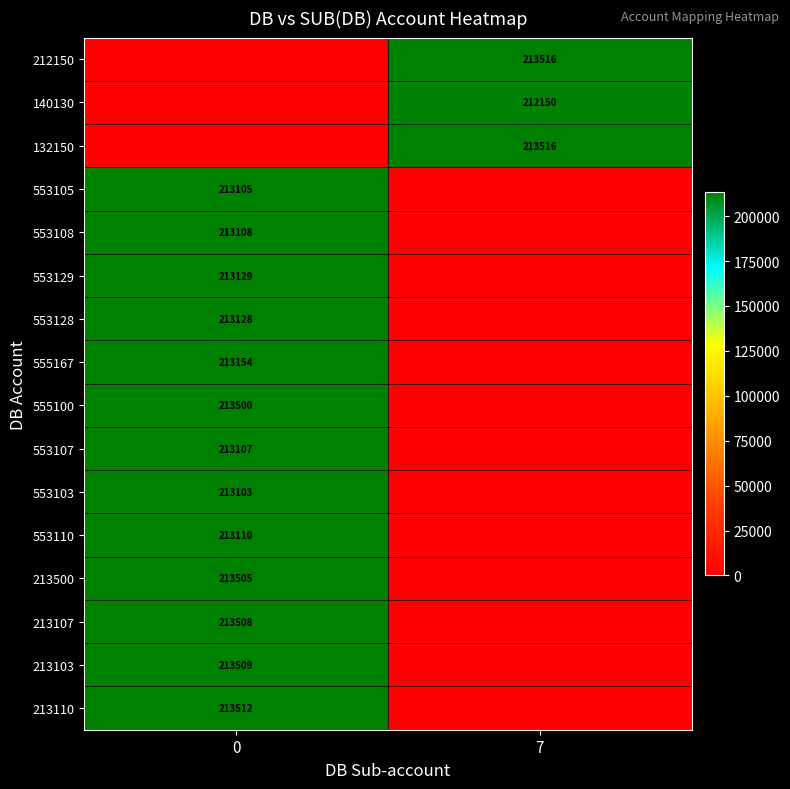

The value of 140130 at 7 is 83204. True or false?

False